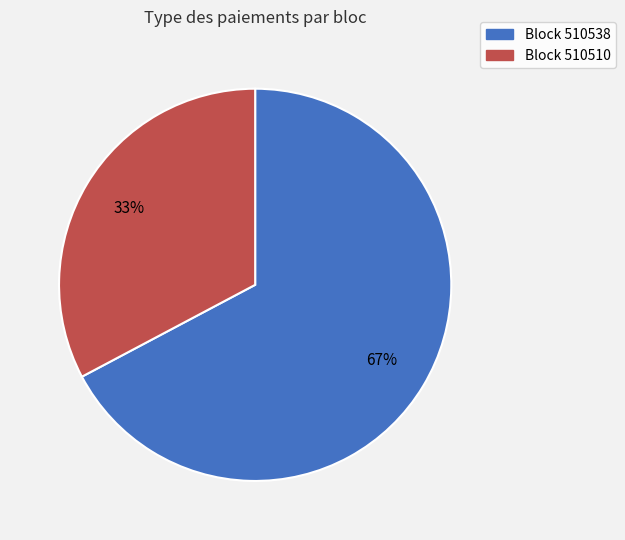

How many segments does this pie chart have?

2